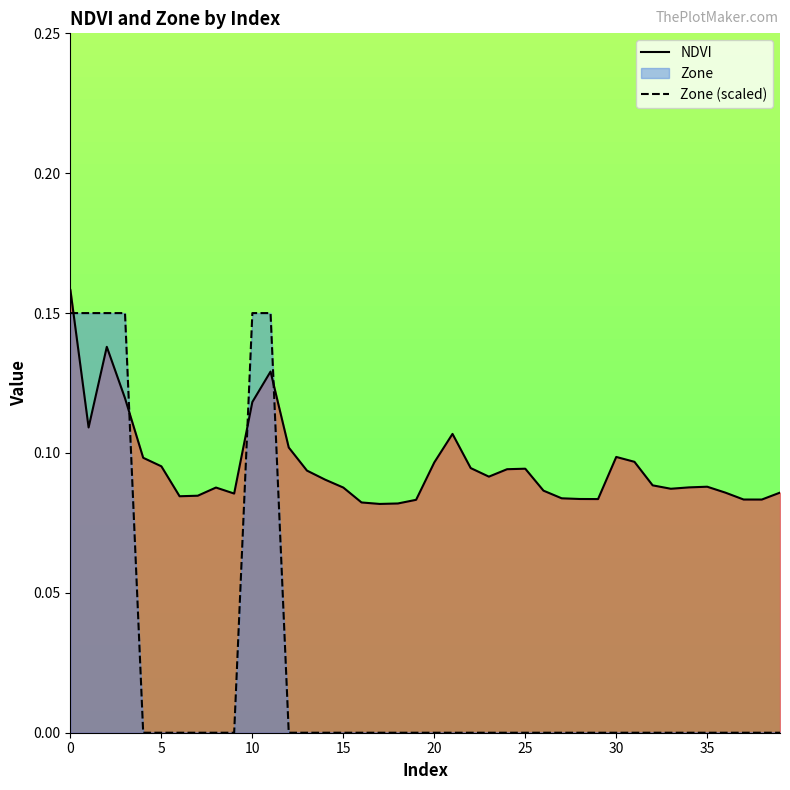

How many times do Zone (scaled) and NDVI cross each other?

4